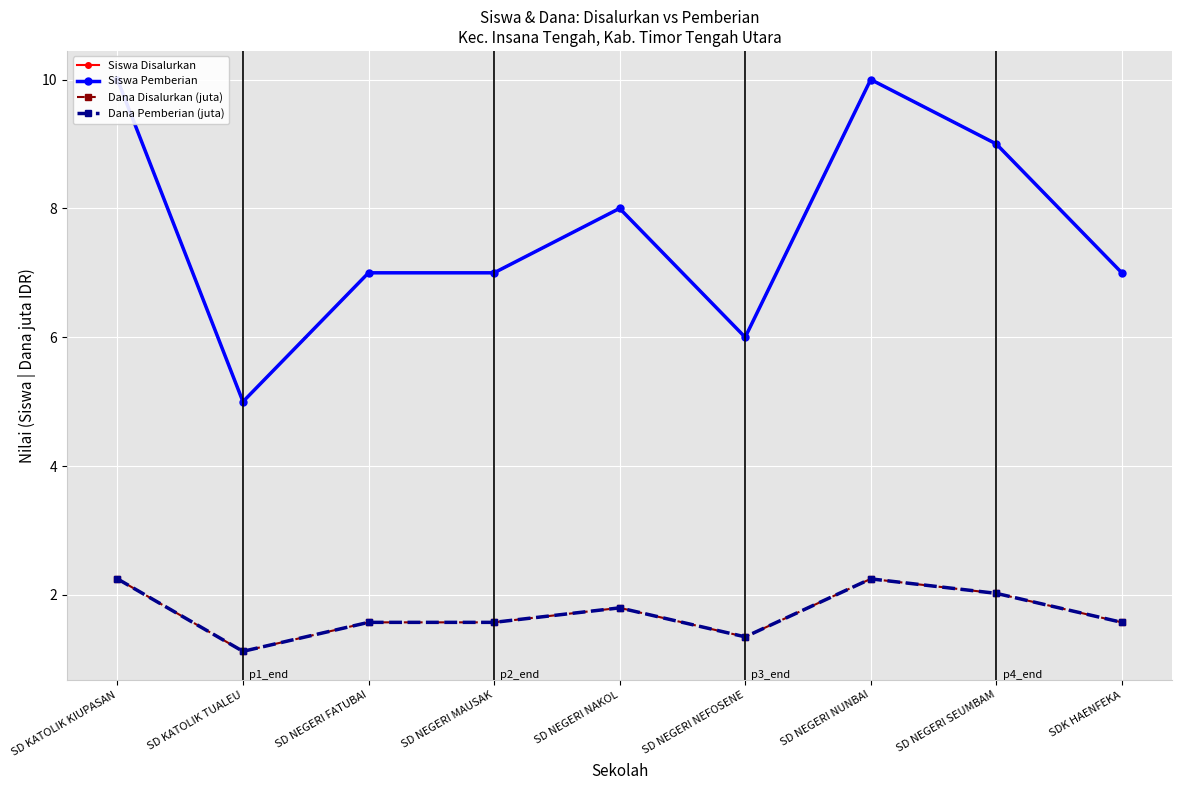

What is the highest value of the Dana Pemberian (juta) series?

2.2